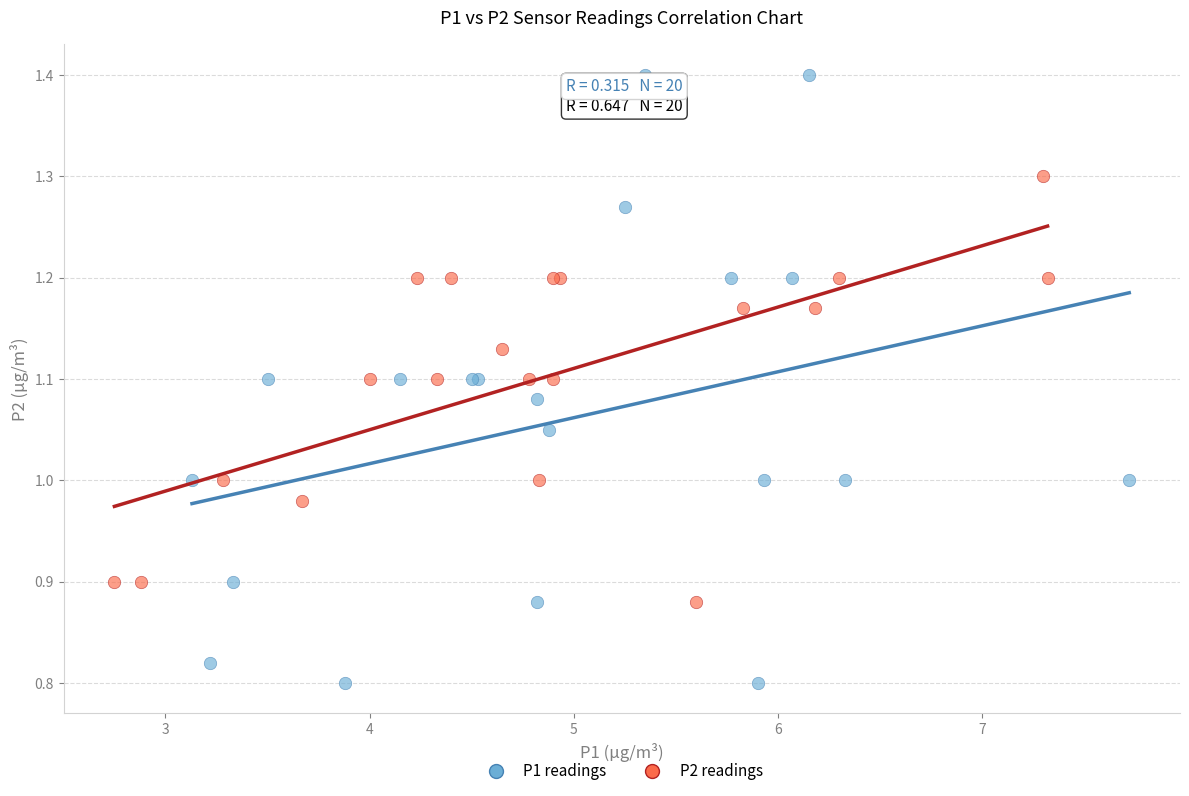

Which series reaches the minimum Y coordinate?

P1 readings